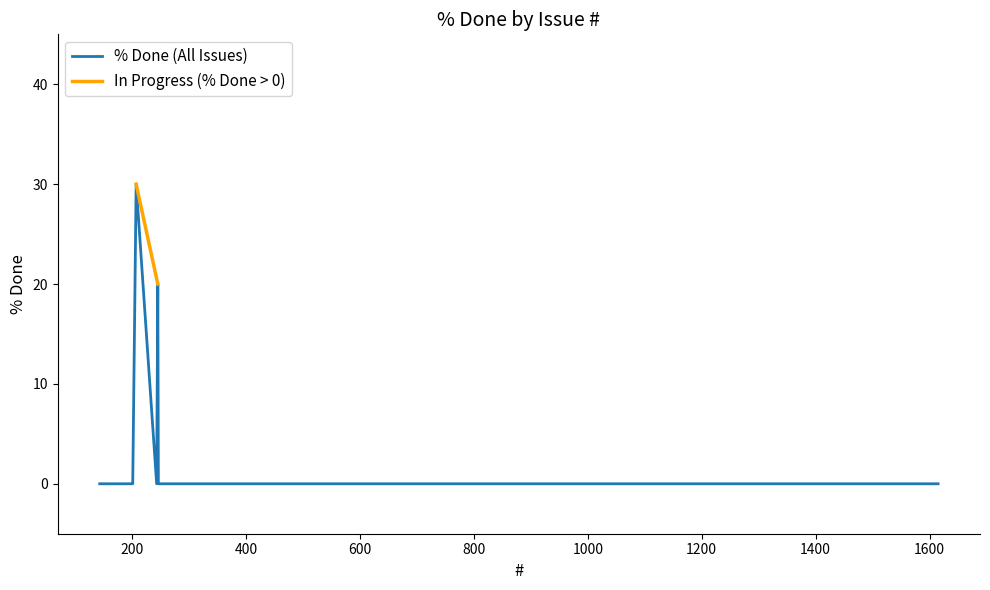

How many interior local peaks (higher than both neighbors) does the data have?

2